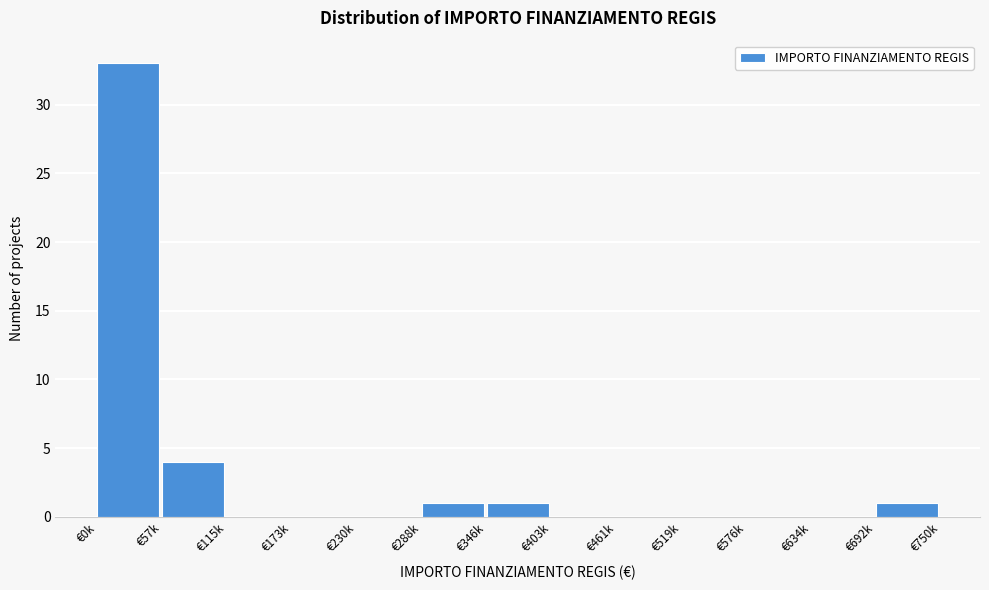

Reading left to right, transcribe all the data shown in this chart.

€0k=33	€57k=4	€115k=0	€173k=0	€230k=0	€288k=1	€346k=1	€403k=0	€461k=0	€519k=0	€576k=0	€634k=0	€692k=1